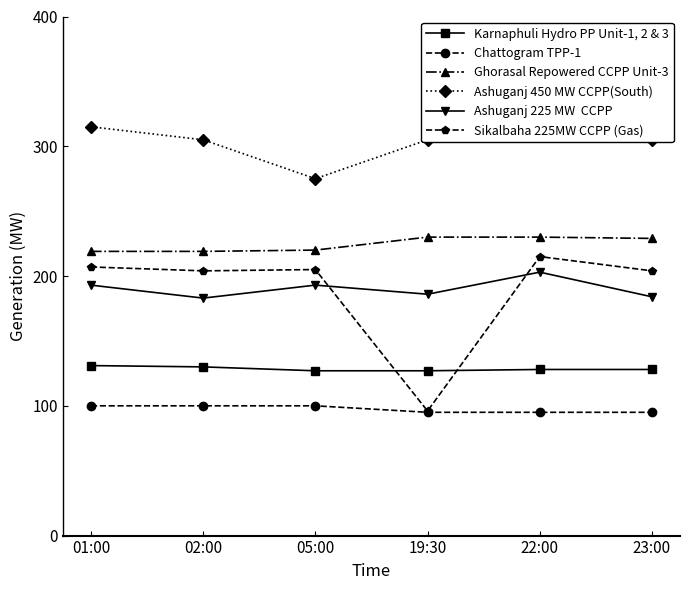

True or false: Chattogram TPP-1 has a value of 54 at 05:00.

False